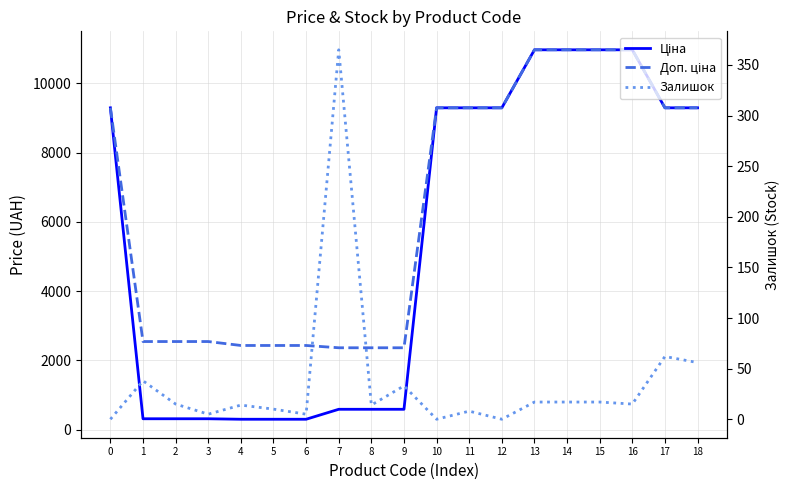

Rank the categories by Залишок value from lowest to highest.

0, 10, 12, 3, 6, 11, 5, 4, 8, 2, 16, 13, 14, 15, 9, 1, 18, 17, 7